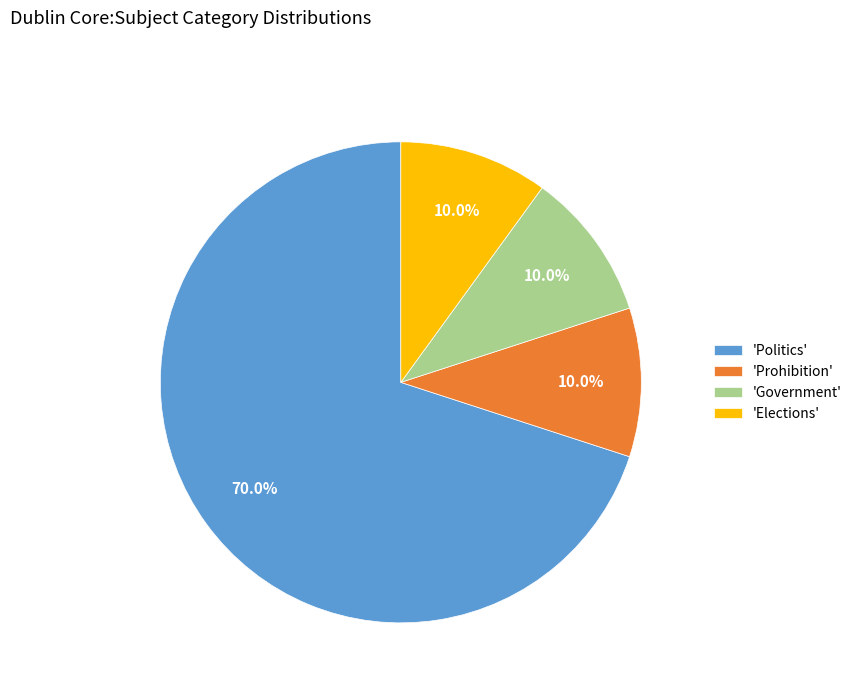

Which category has the biggest portion of the pie?

'Politics'